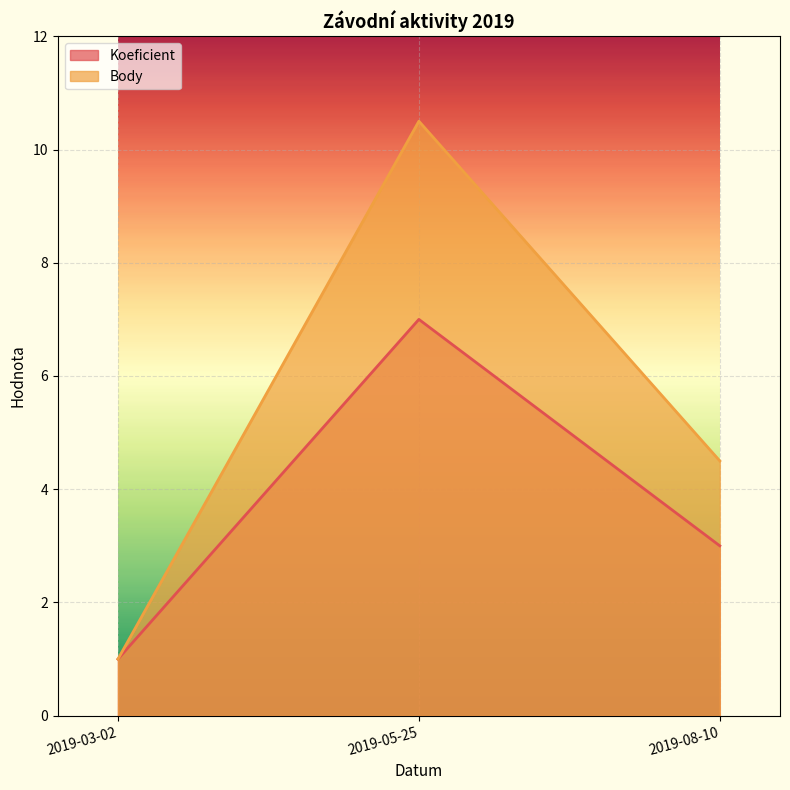

What is the spread (max minus min) of values at 2019-05-25?

3.5